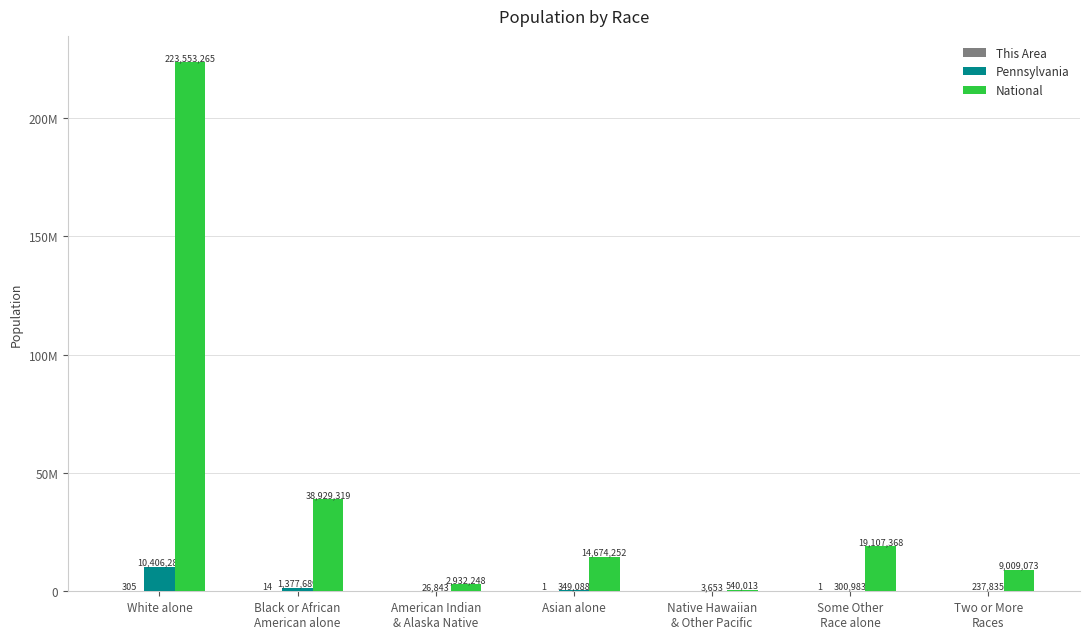

What is the difference between the This Area values at Asian alone and American Indian
& Alaska Native?

1